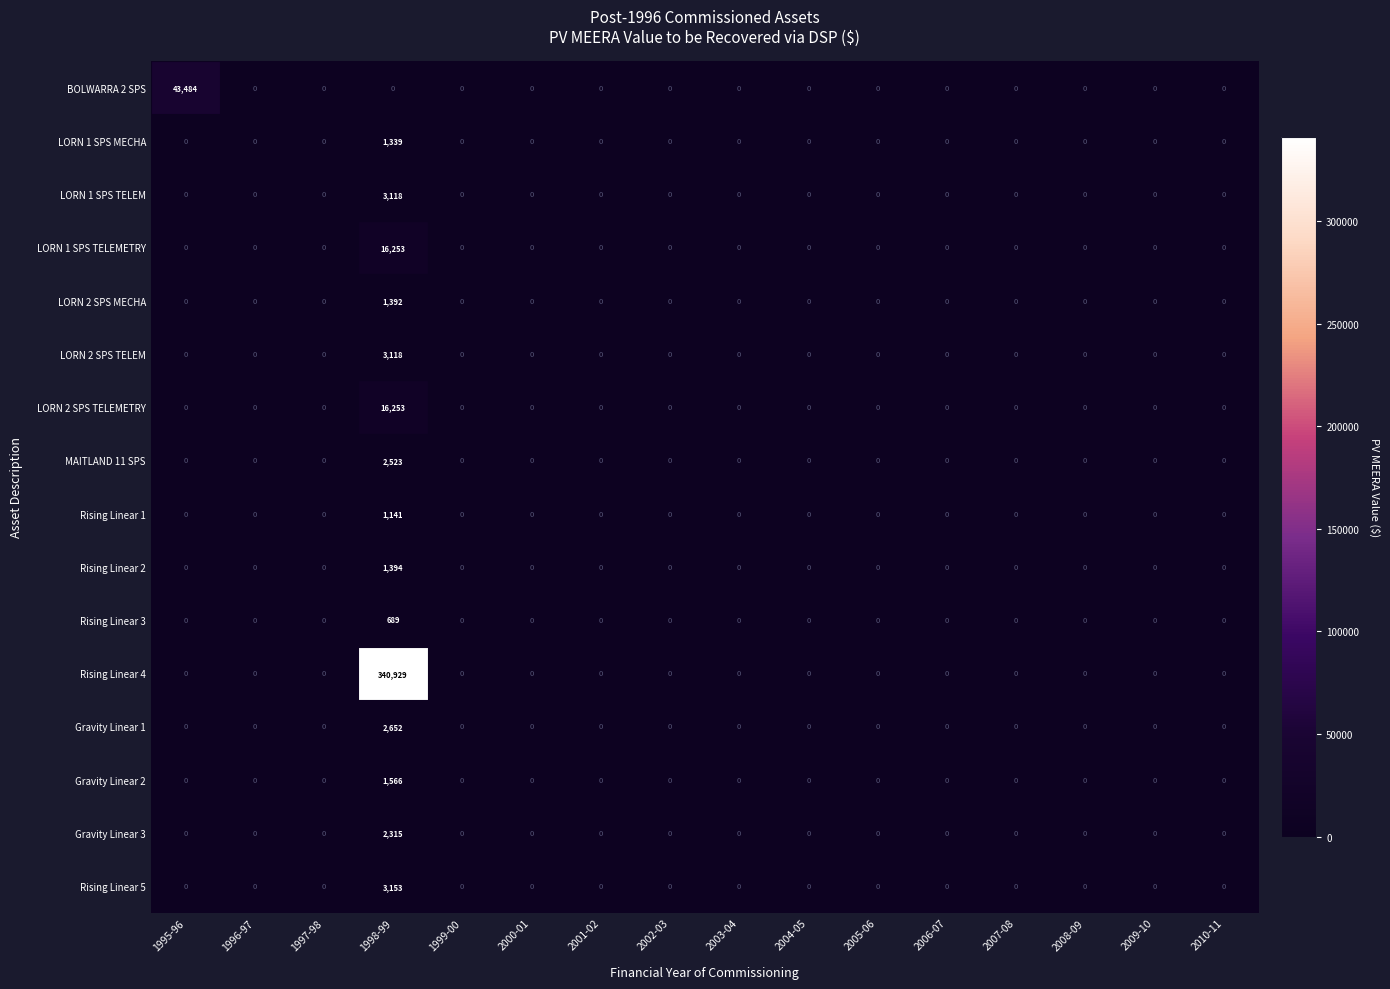

How many series are shown in this chart?

16